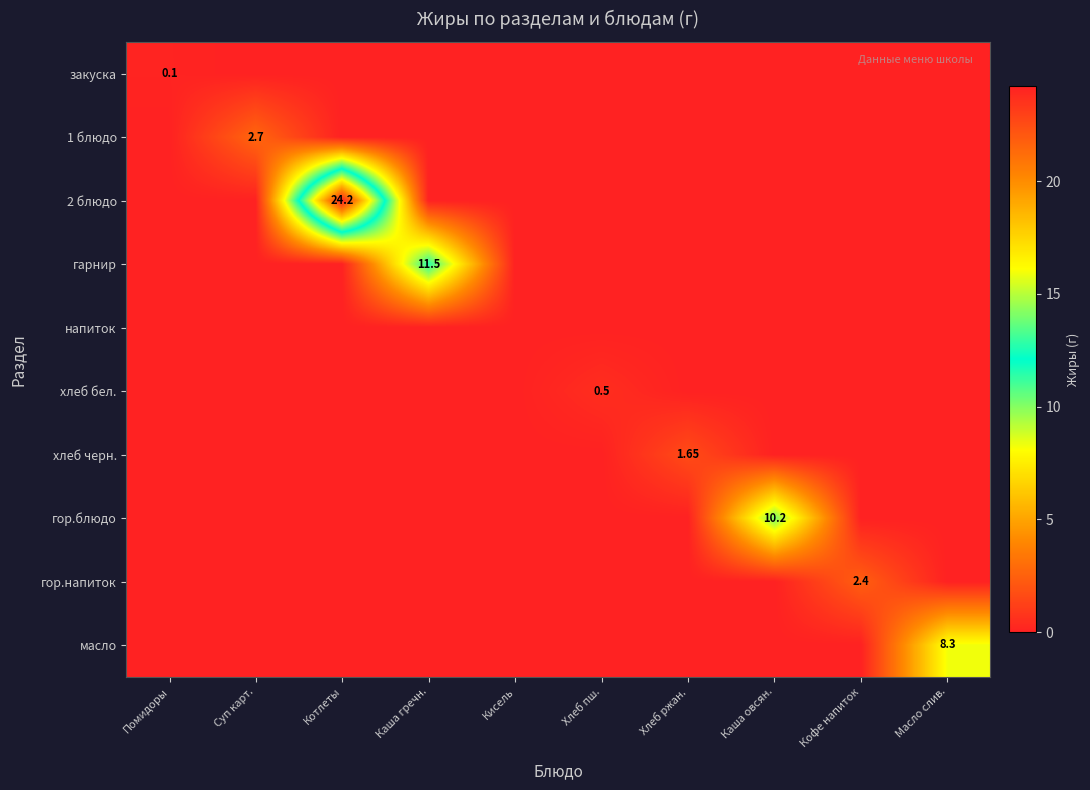

What is the sum of all масло values?

8.3